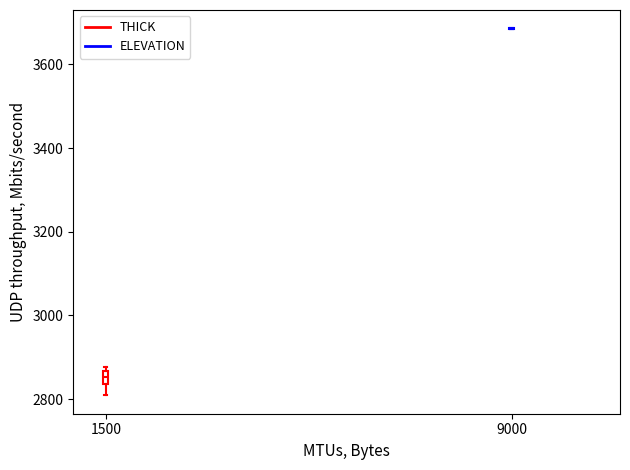

Reading left to right, read every box against the y-axis: the position of its median line, the range the box covers, and the ends of its whiskers. The values are not printed on the chart, so give them approximately, as read against the axis.

1500: median 2860 (inside the box), box 2840 to 2860, whiskers 2800 to 2880
9000: box collapsed to a line at 3680, whiskers 3680 to 3680